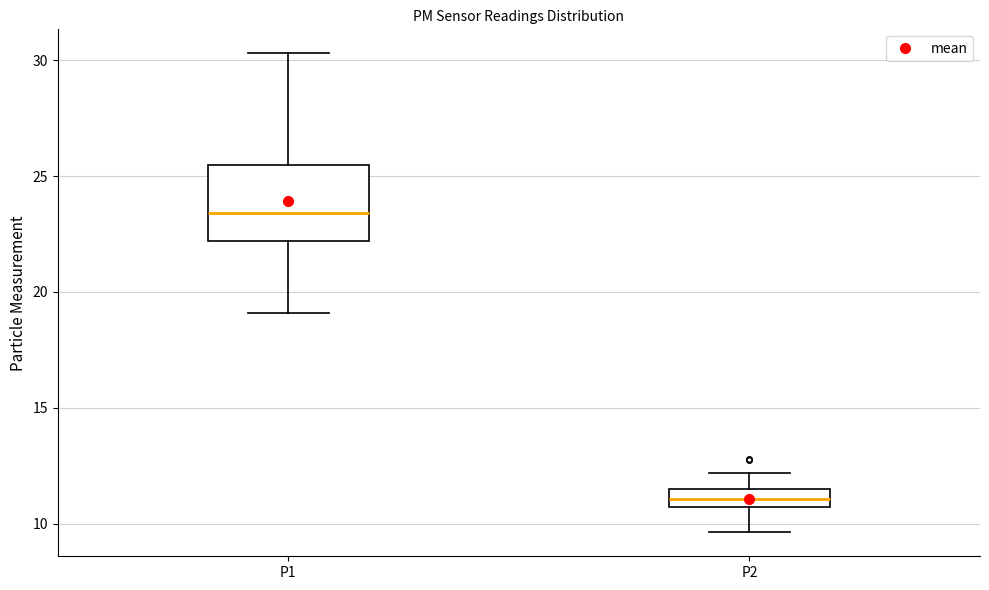

Reading left to right, transcribe this box plot: for each box, give where its median line is, the range the box spans, and where its two whiskers end, as read against the y-axis. The values are not printed on the chart, so give them approximately, as read against the axis.

P1: median 23.5, box 22.0 to 25.5, whiskers 19.0 to 30.5
P2: median 11.0, box 10.5 to 11.5, whiskers 9.5 to 12.0